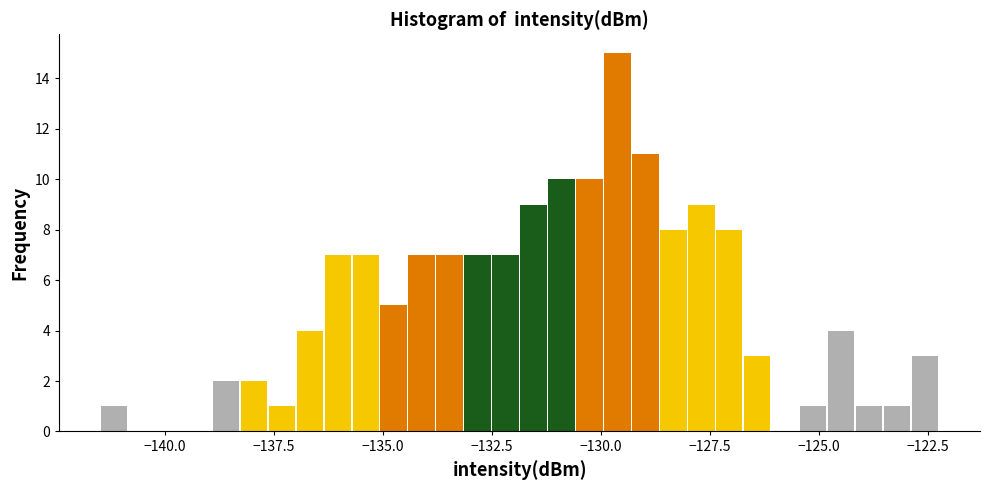

Read against the x-axis, roughly where is the centre of the tallest bar?

-129.5